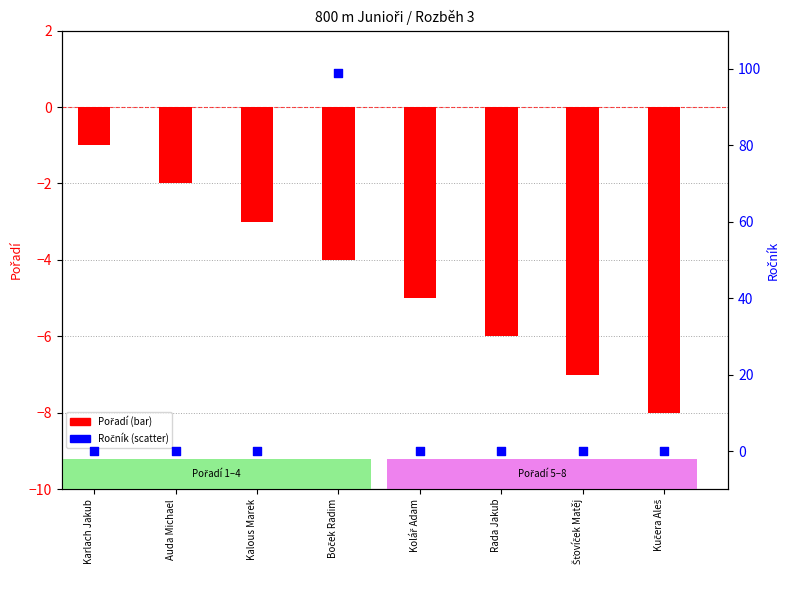

Which series reaches the minimum Y coordinate?

Pořadí (negated)